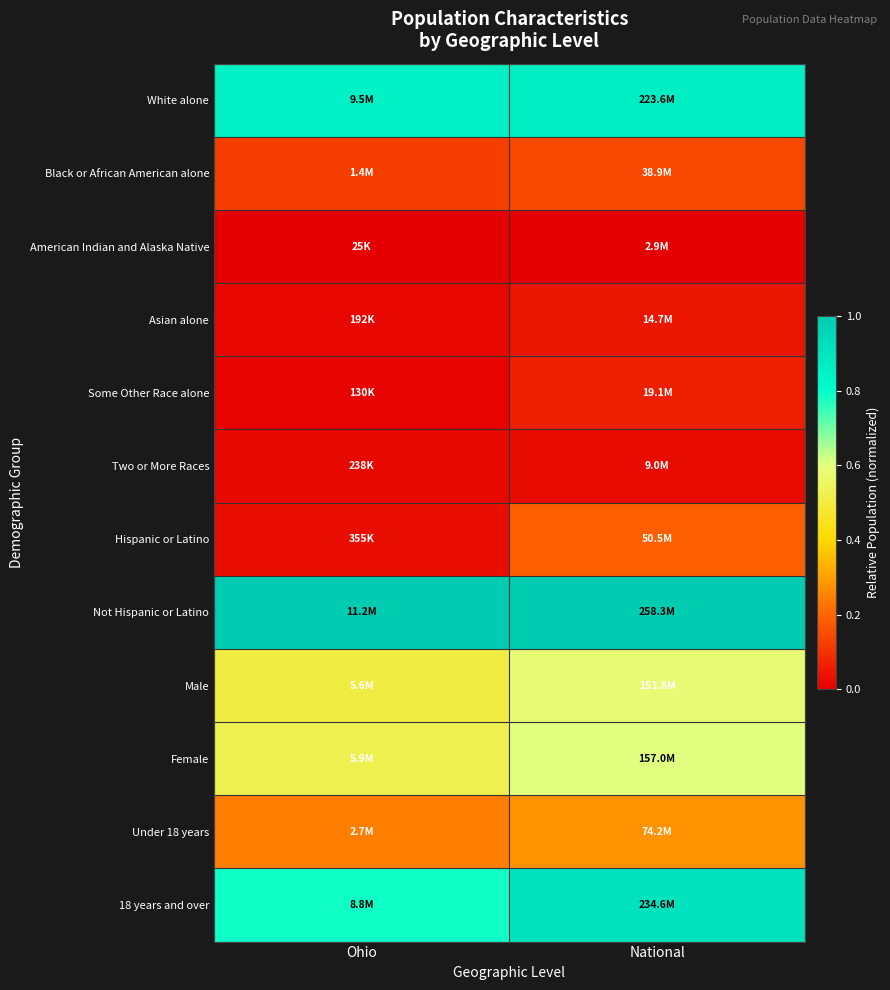

List the series in order of their peak value, highest first.

Not Hispanic or Latino, 18 years and over, White alone, Female, Male, Under 18 years, Hispanic or Latino, Black or African American alone, Some Other Race alone, Asian alone, Two or More Races, American Indian and Alaska Native